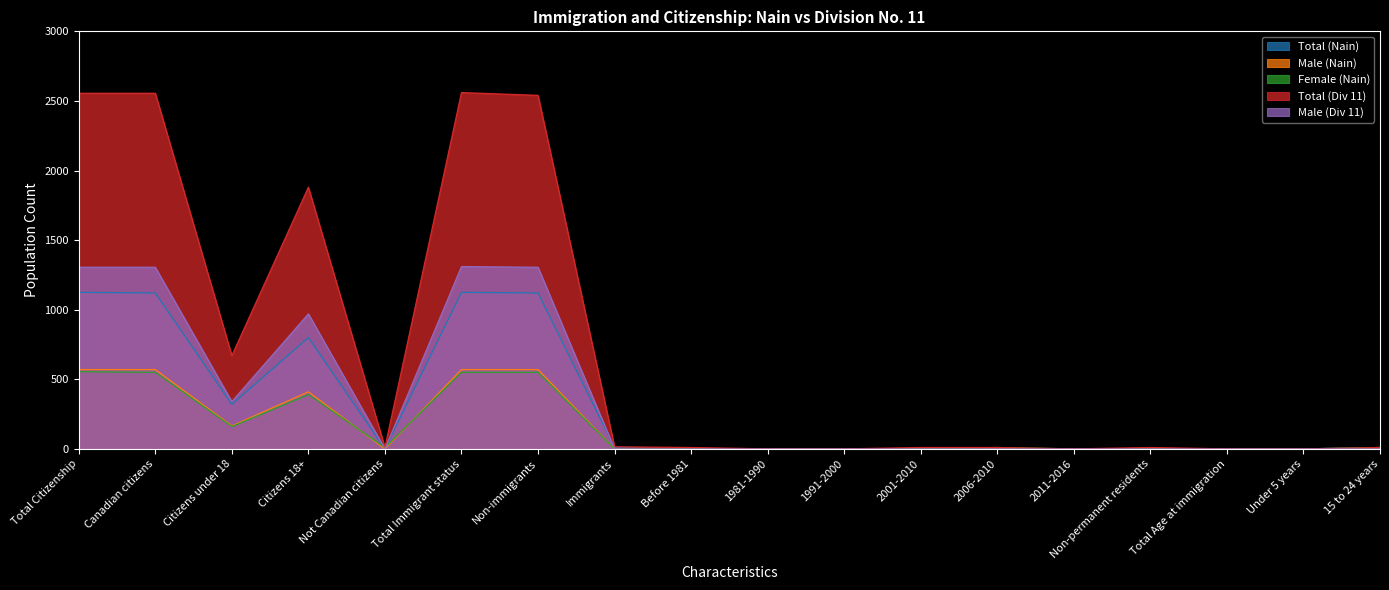

The Male (Nain) series shows 165 at Citizens under 18. True or false?

True